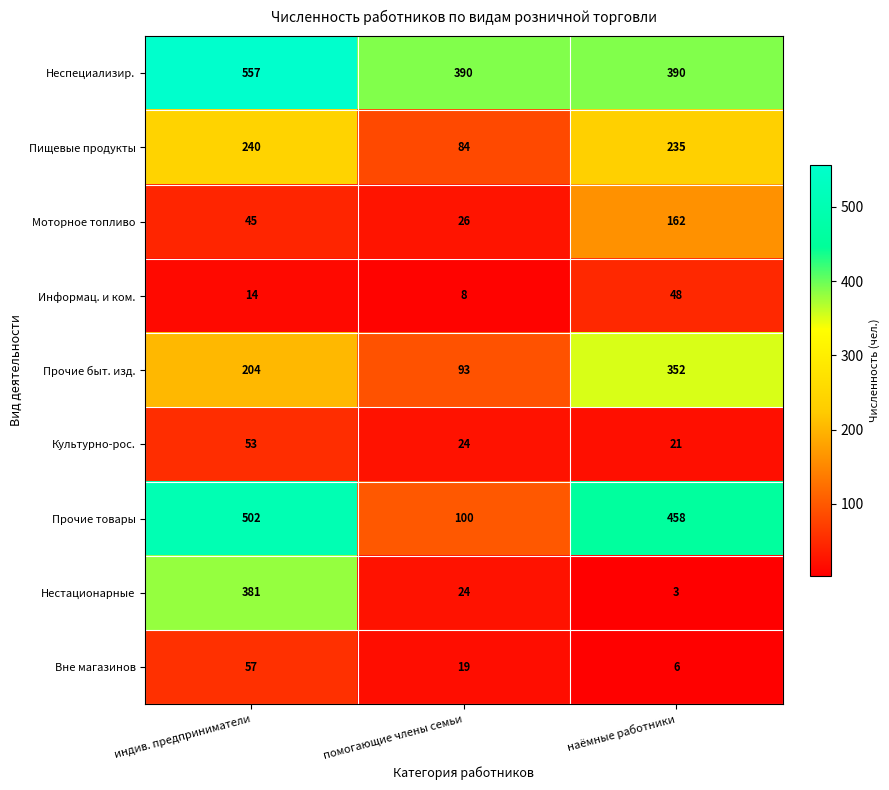

Reading left to right, transcribe all the data shown in this chart.

Неспециализир.: индив. предприниматели=557	помогающие члены семьи=390	наёмные работники=390
Пищевые продукты: индив. предприниматели=240	помогающие члены семьи=84	наёмные работники=235
Моторное топливо: индив. предприниматели=45	помогающие члены семьи=26	наёмные работники=162
Информац. и ком.: индив. предприниматели=14	помогающие члены семьи=8	наёмные работники=48
Прочие быт. изд.: индив. предприниматели=204	помогающие члены семьи=93	наёмные работники=352
Культурно-рос.: индив. предприниматели=53	помогающие члены семьи=24	наёмные работники=21
Прочие товары: индив. предприниматели=502	помогающие члены семьи=100	наёмные работники=458
Нестационарные: индив. предприниматели=381	помогающие члены семьи=24	наёмные работники=3
Вне магазинов: индив. предприниматели=57	помогающие члены семьи=19	наёмные работники=6